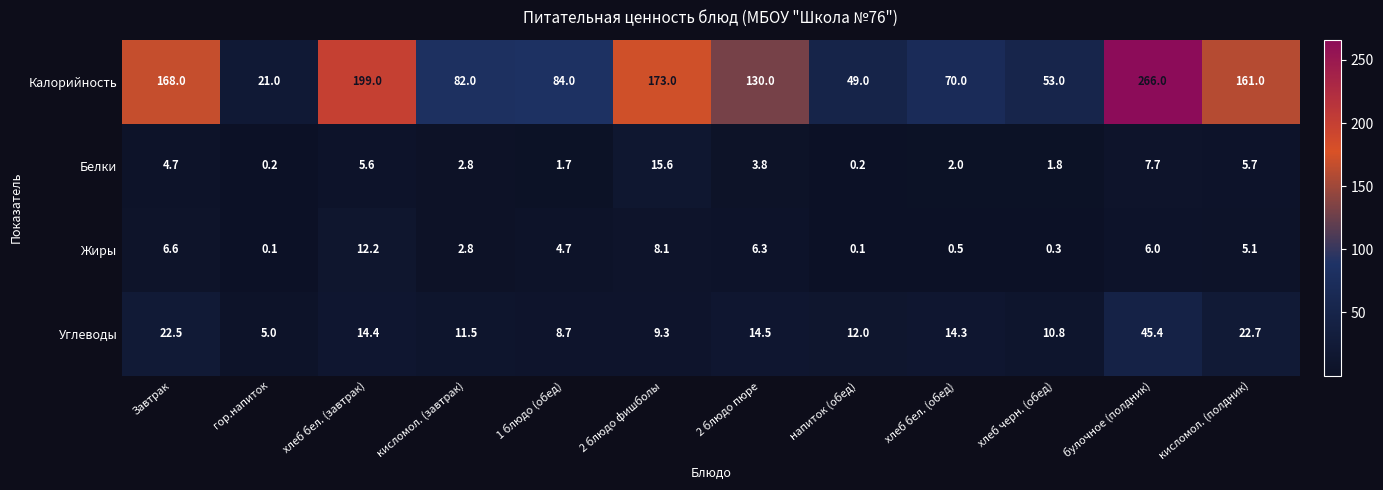

Where does the Белки series first go above 3?

Завтрак